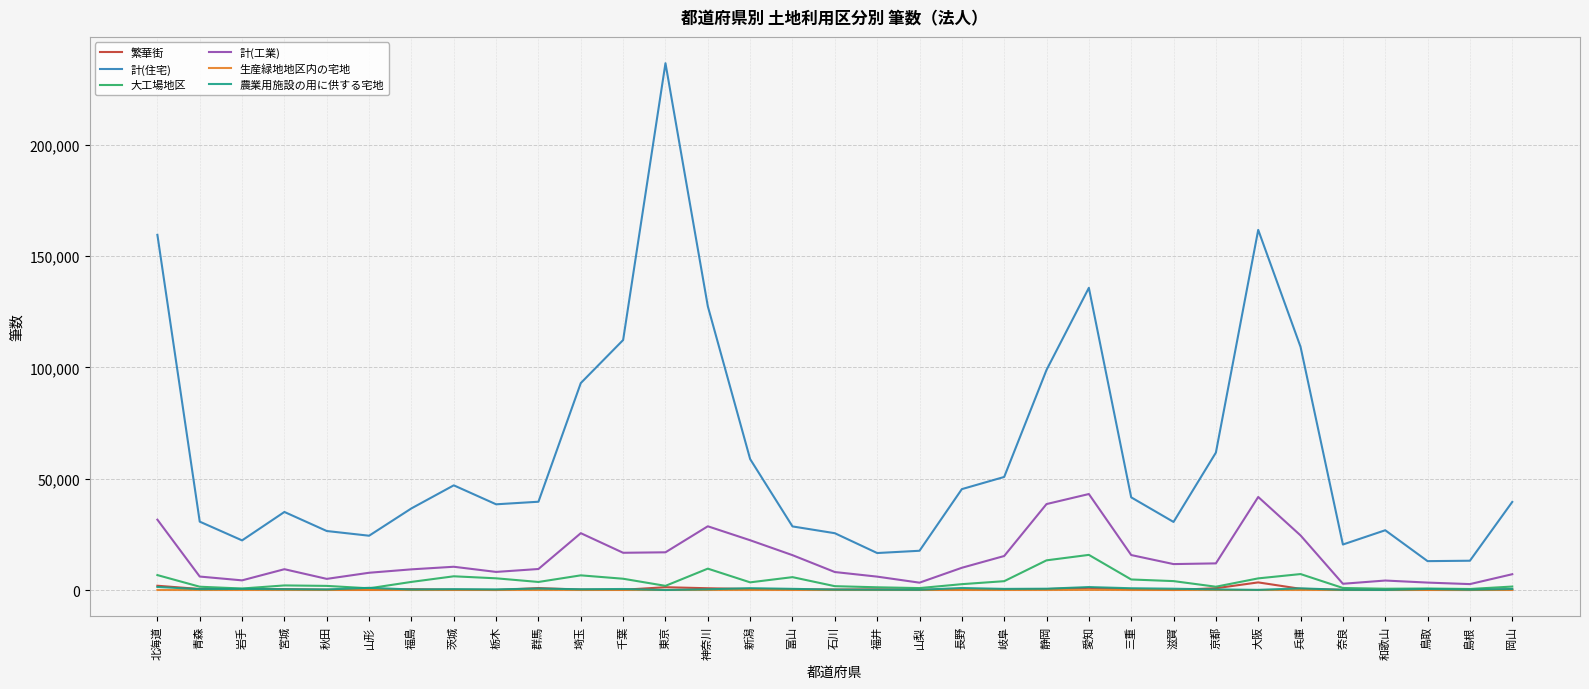

What is the maximum value for 計(住宅)?

236570